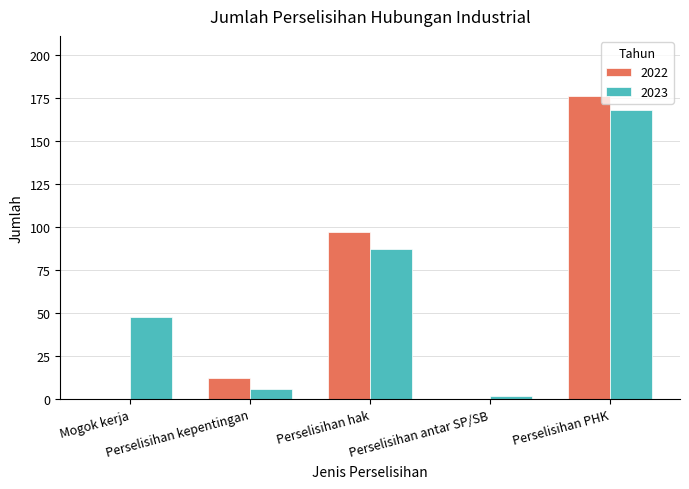

What is the sum of all 2023 values?

311